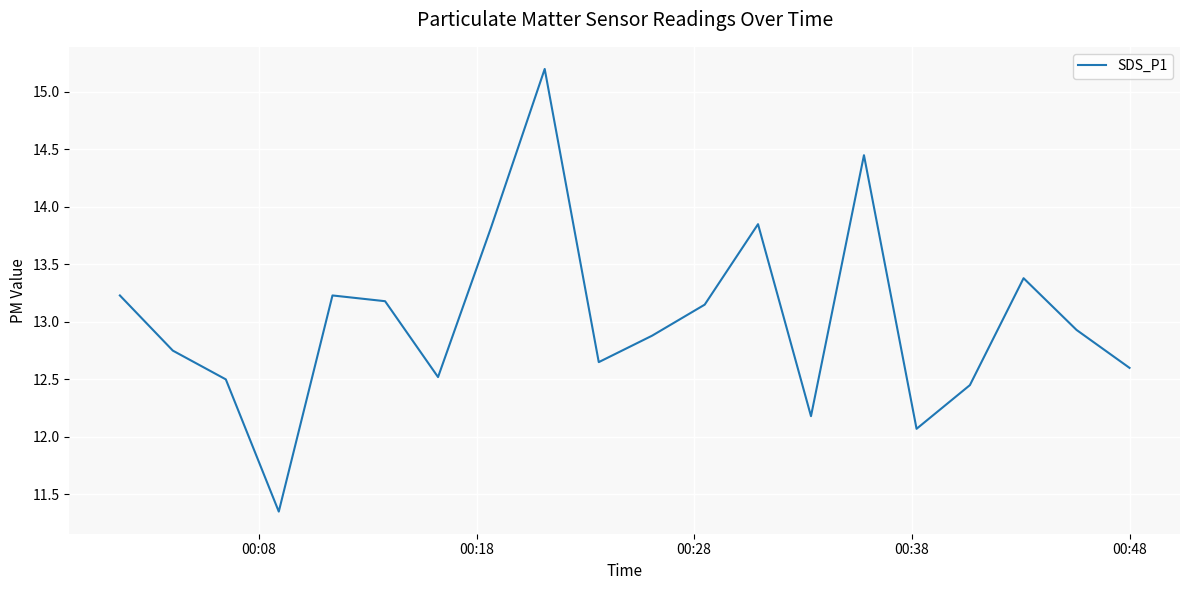

What is the maximum value shown in the chart?

15.2